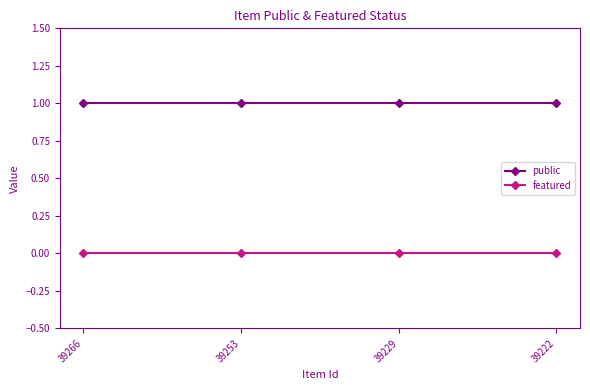

What are all the series names shown in the legend?

public, featured